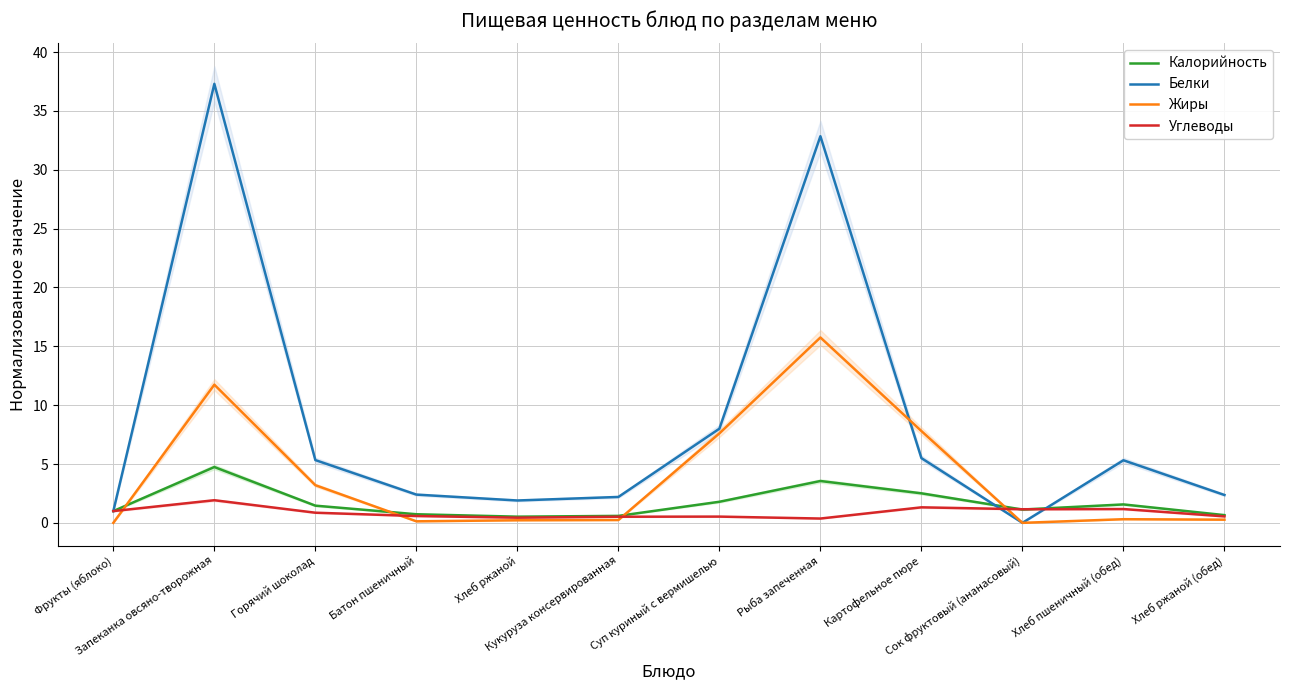

How many values in Жиры are above zero?

10